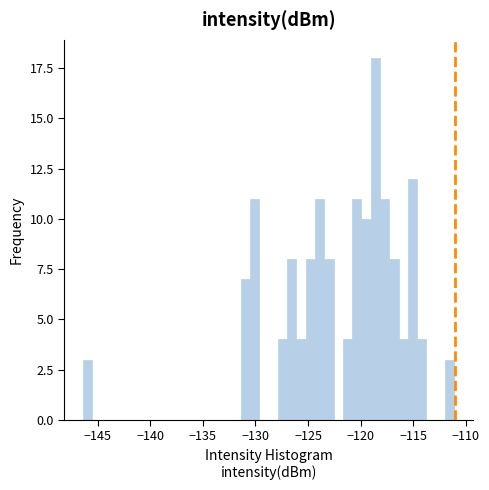

Read against the x-axis, roughly where is the centre of the tallest bar?

-118.5